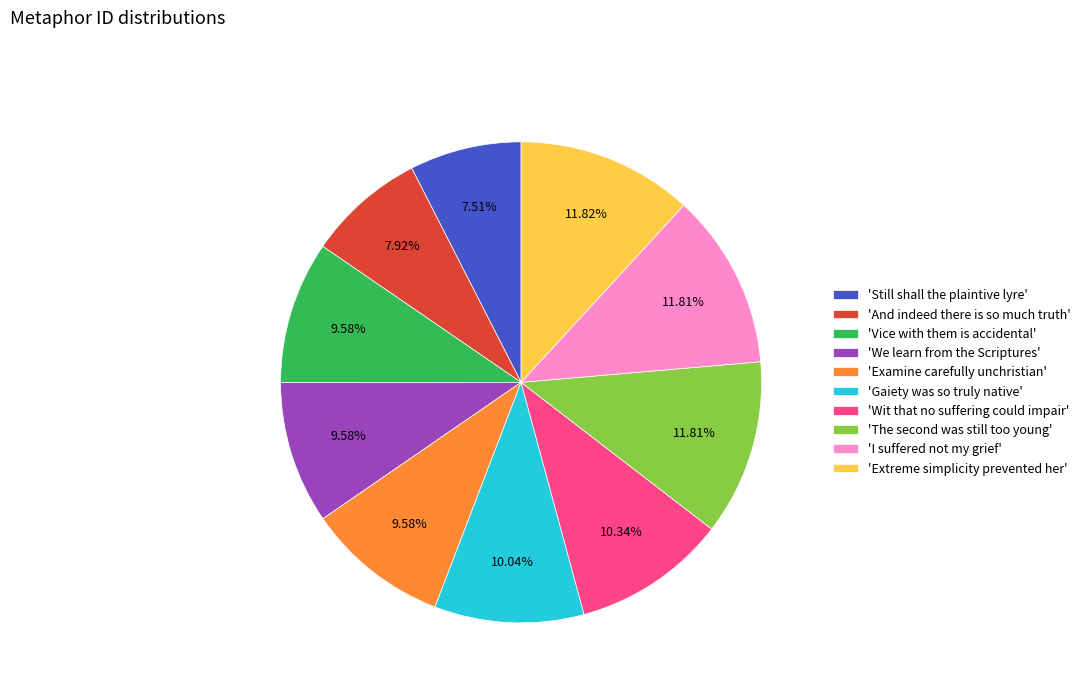

To the nearest percent, what is the average slice percentage?

10%